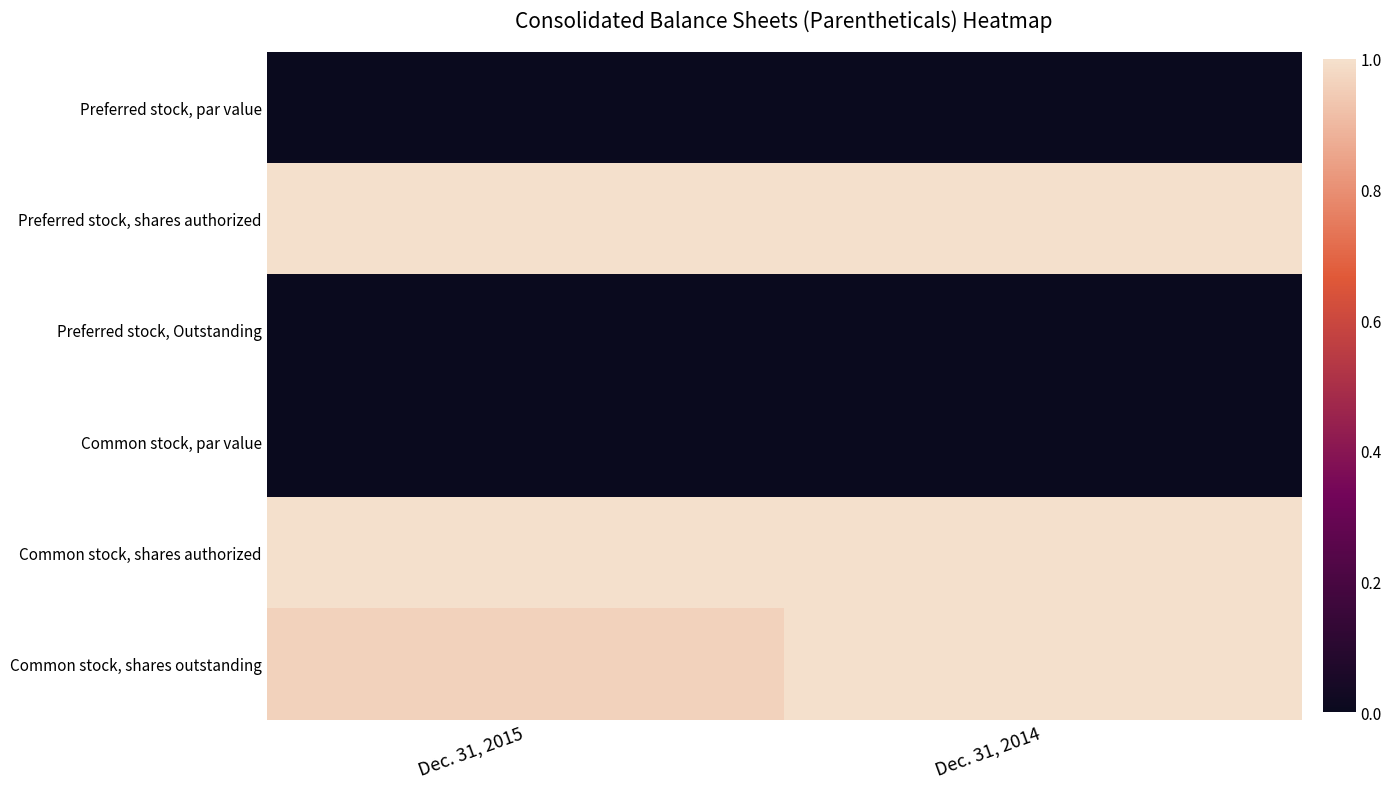

Which series has the largest range (max minus min)?

Common stock, shares outstanding